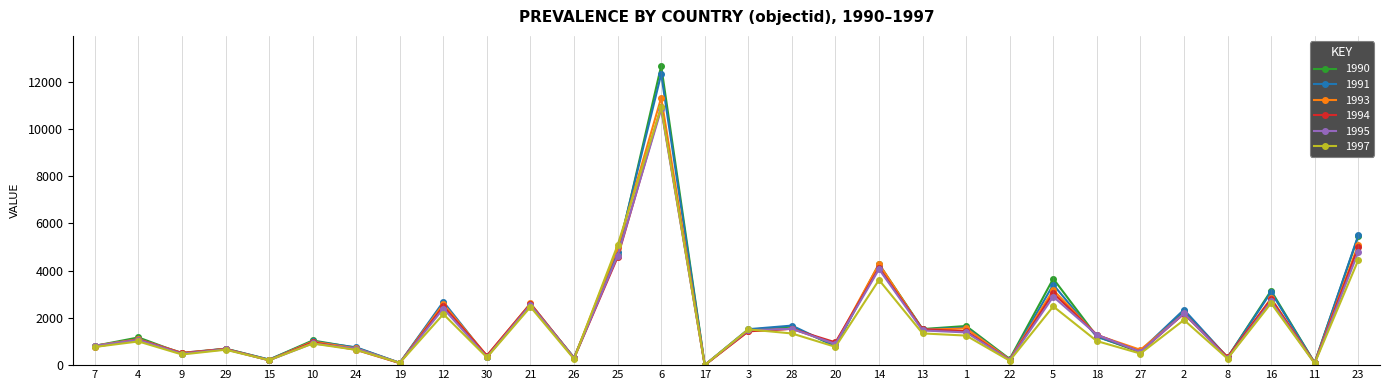

What is the sum of all 1991 values?

56406